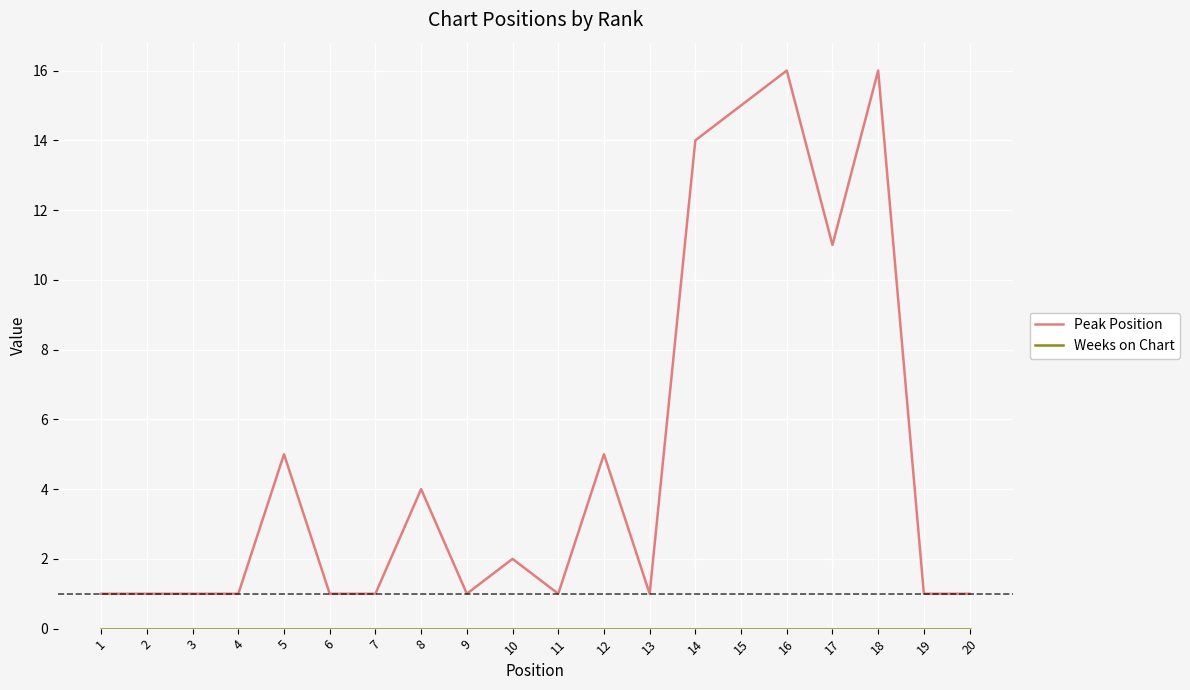

What is the total value across all series at 9?

1